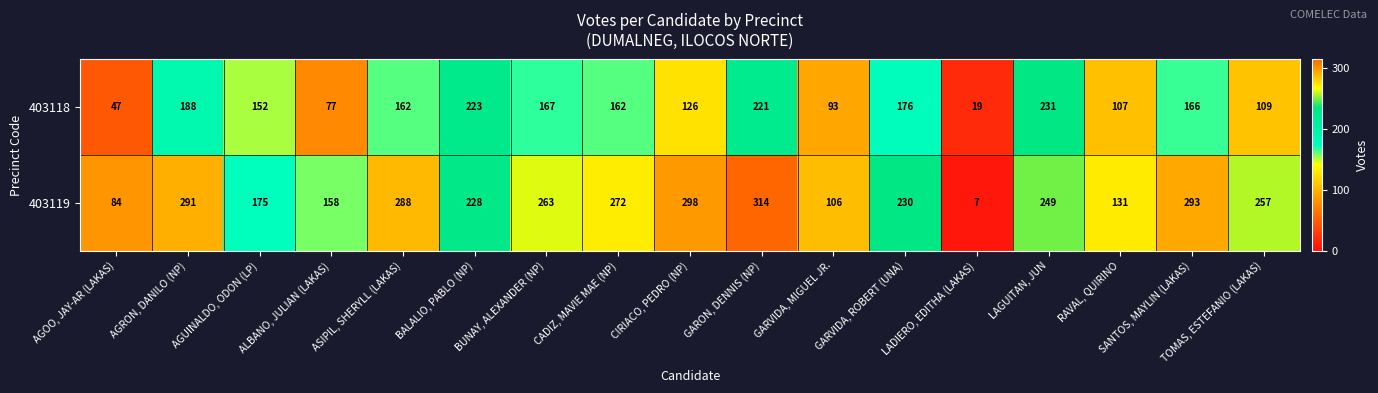

What is the total value across all series at LADIERO, EDITHA (LAKAS)?

26